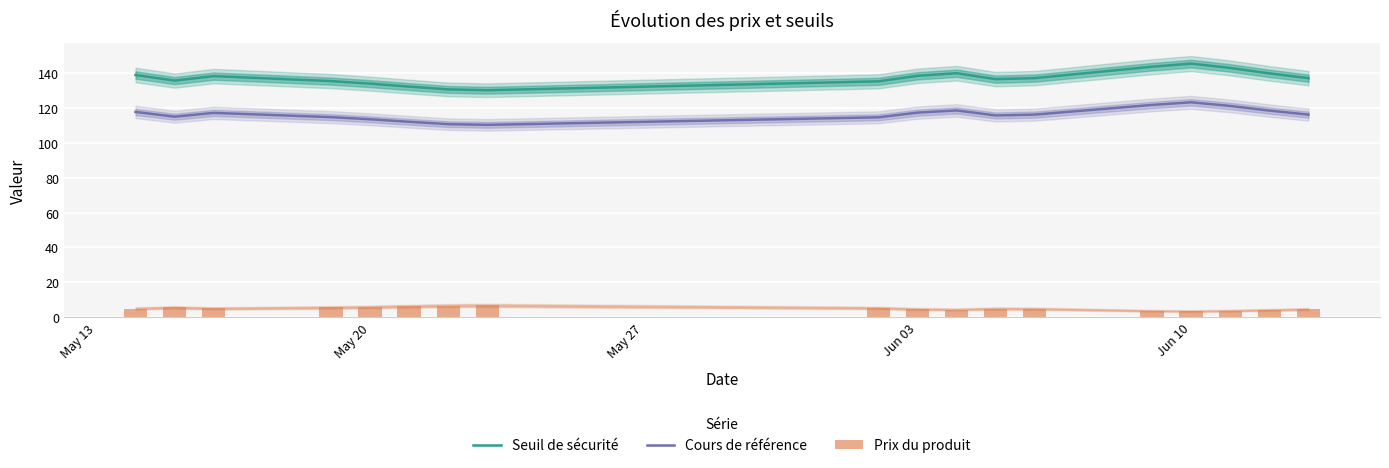

True or false: Seuil de sécurité and Cours de référence cross at least once.

False